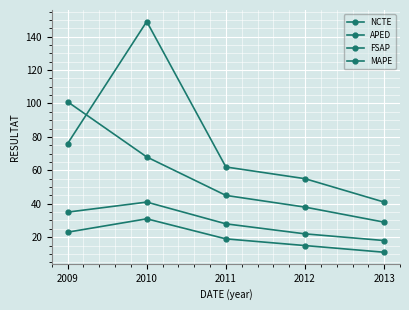

How many data points in APED are less than 62?

2